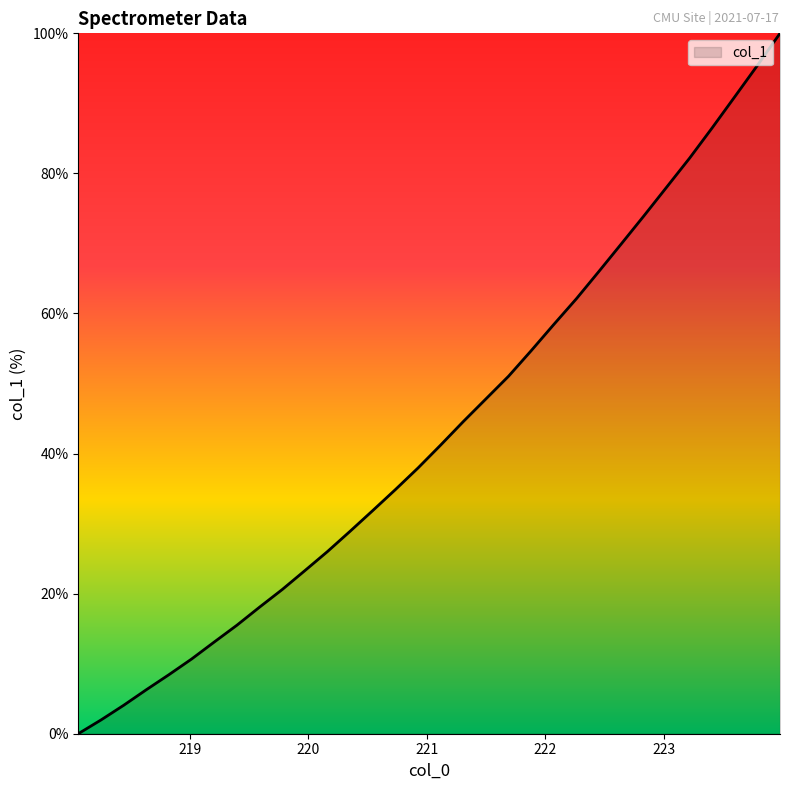

What is the maximum value shown in the chart?

100.0